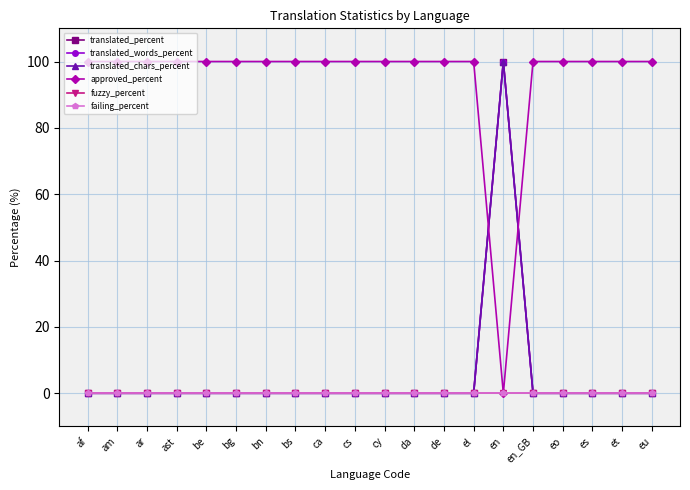

True or false: fuzzy_percent and approved_percent intersect in this chart.

False